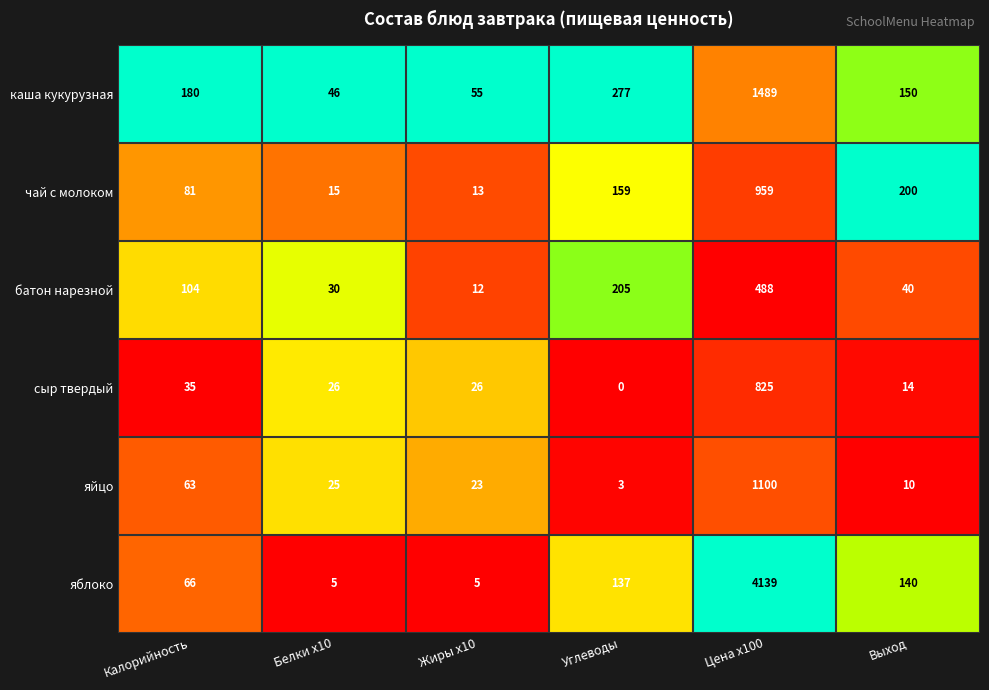

Where is каша кукурузная nearest to the value 767?

Углеводы